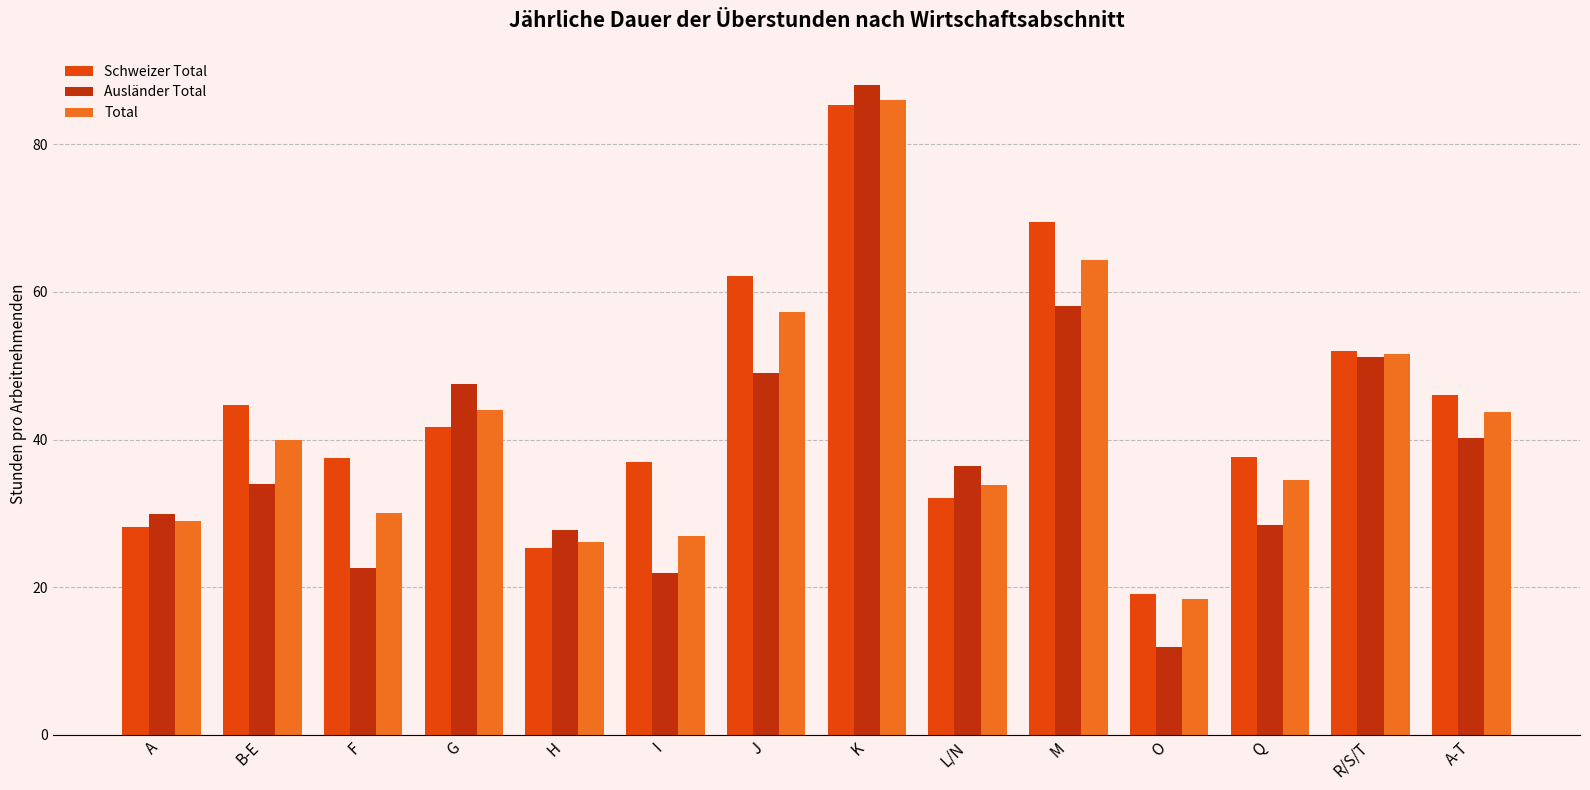

How many values in the Ausländer Total series exceed 36?

7